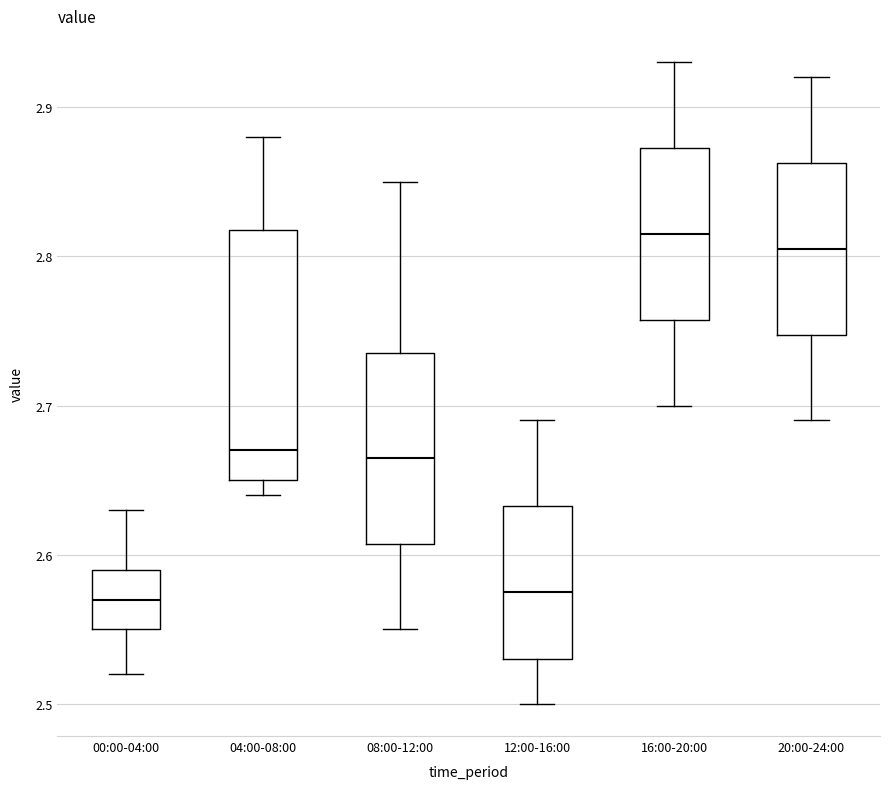

Which box is the tallest, from its lower edge to its upper edge?

04:00-08:00